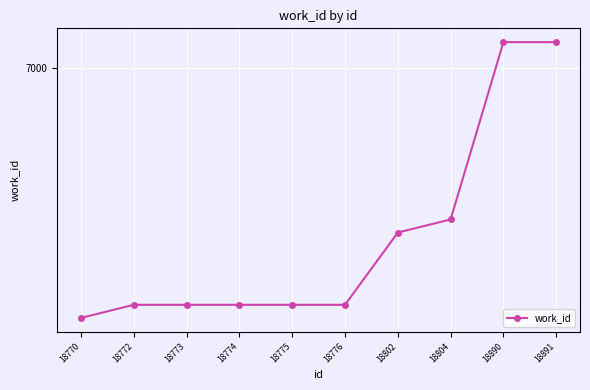

List the labels in order of value, smallest first.

18770, 18772, 18773, 18774, 18775, 18776, 18802, 18804, 18890, 18891